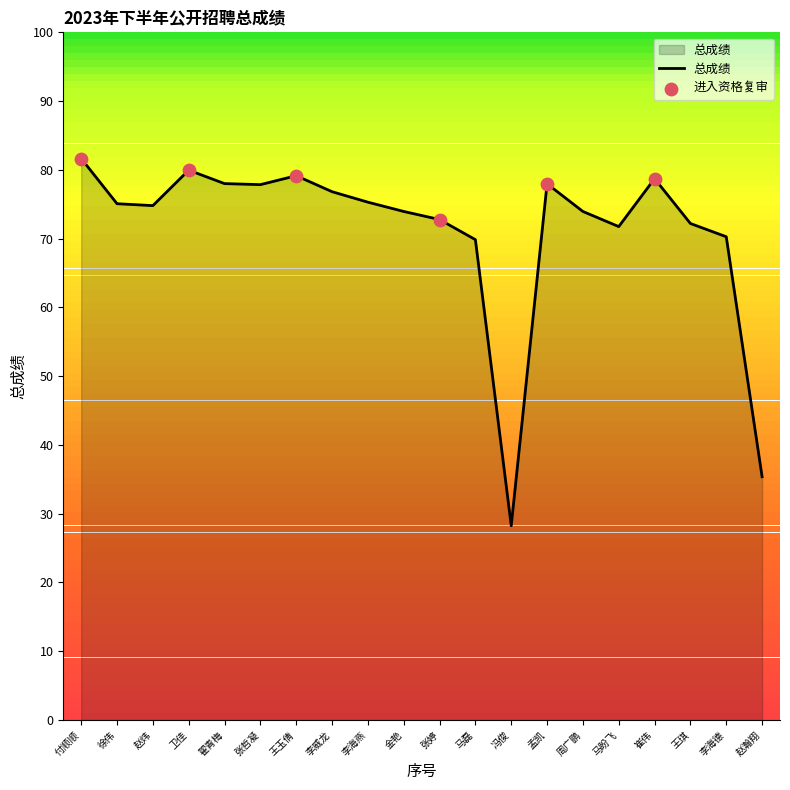

What is the change in value from 翟青梅 to 赵瀚翔?

-42.6